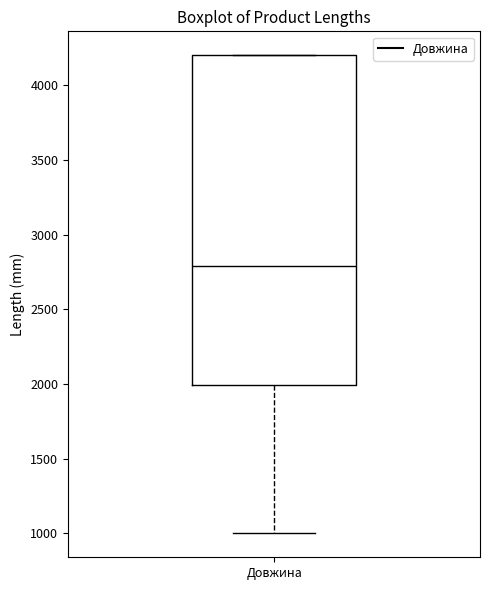

Transcribe this box plot: give where the median line is, the range the box spans, and where the two whiskers end, as read against the y-axis. The values are not printed on the chart, so give them approximately, as read against the axis.

median 2800, box 2000 to 4200, whiskers 1000 to 4200